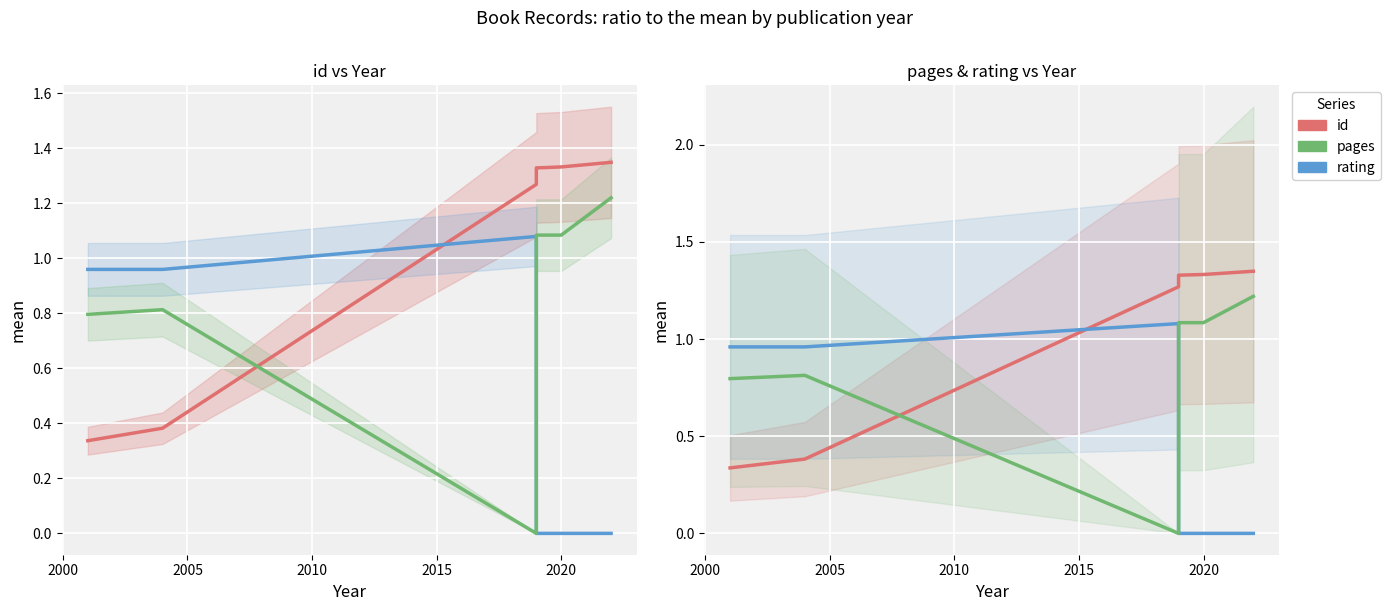

After their last crossing, which series has the higher values: rating or pages?

pages